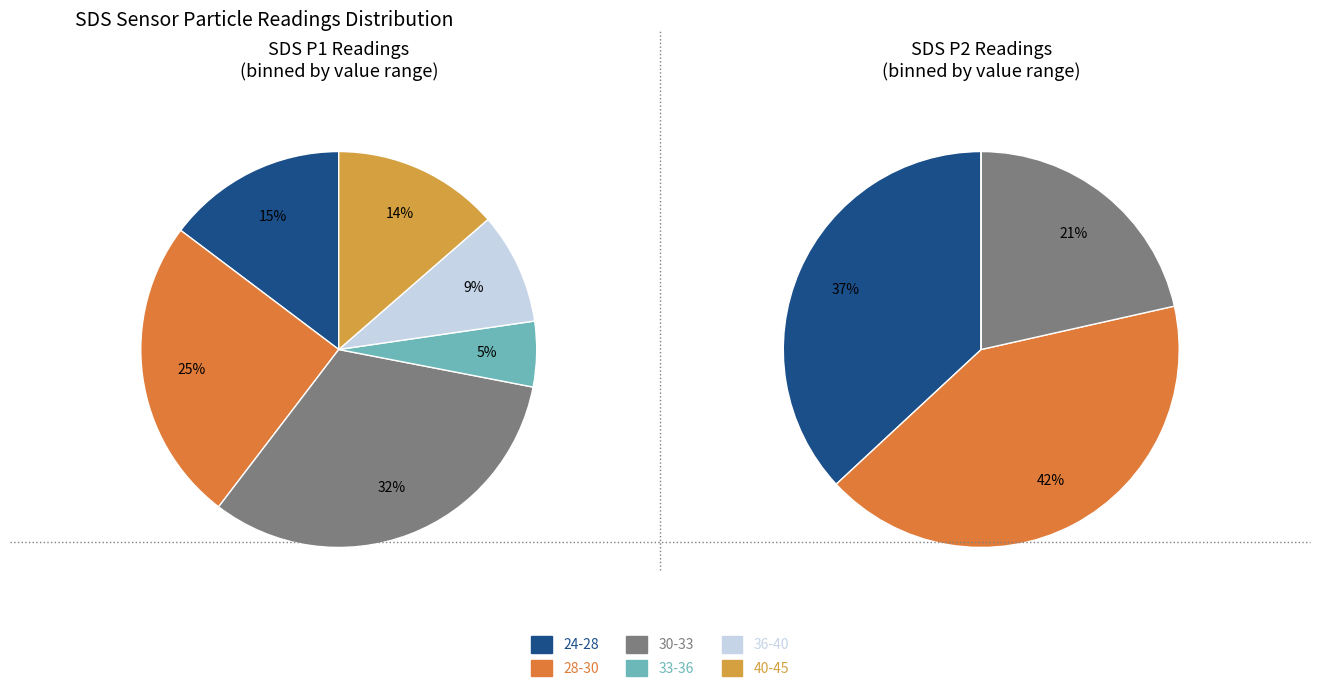

Rank the series at 0 from lowest to highest value.

SDS_P2, SDS_P1